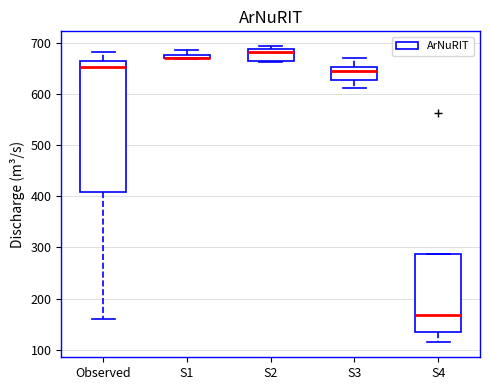

Where is the upper edge of the box for S2 on the y-axis? The values are not printed on the chart, so give them approximately, as read against the axis.

690